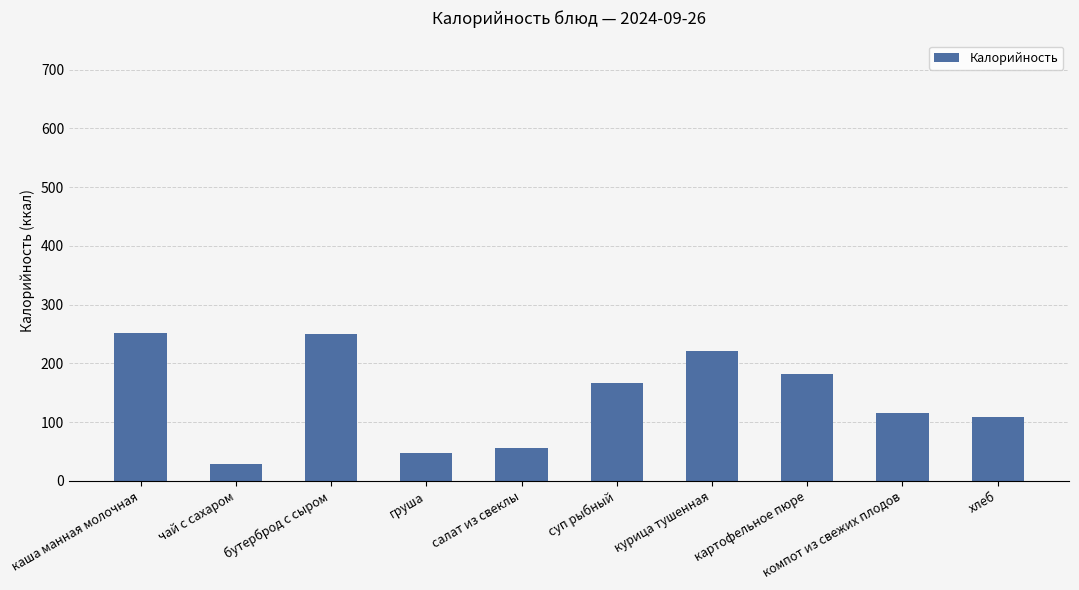

What is the value of the 8th bar from the left?

182